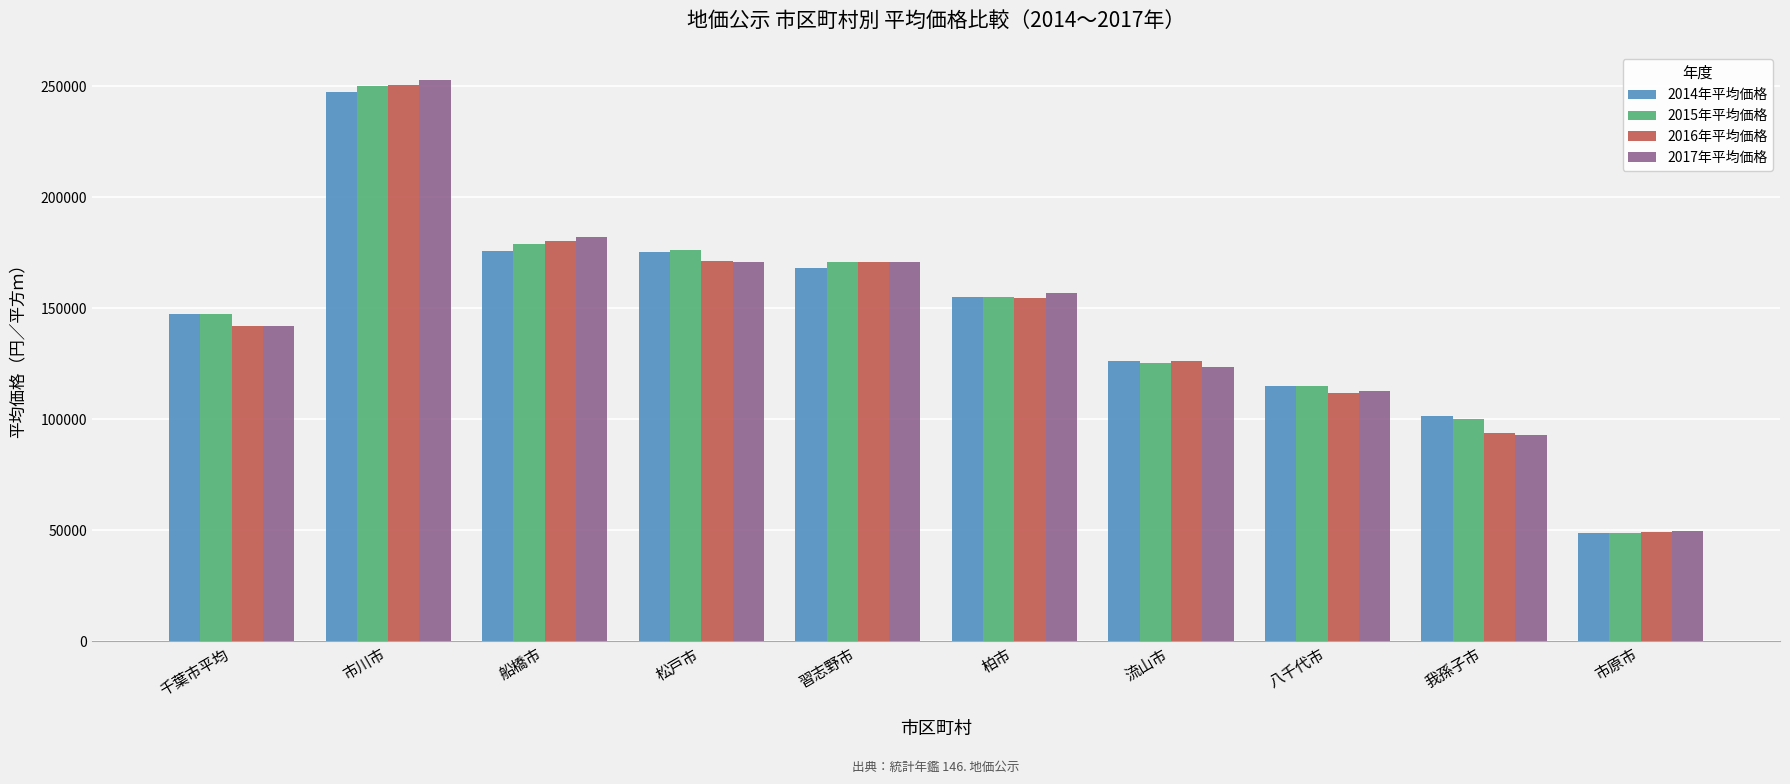

What is the sum of all 2016年平均価格 values?

1450500